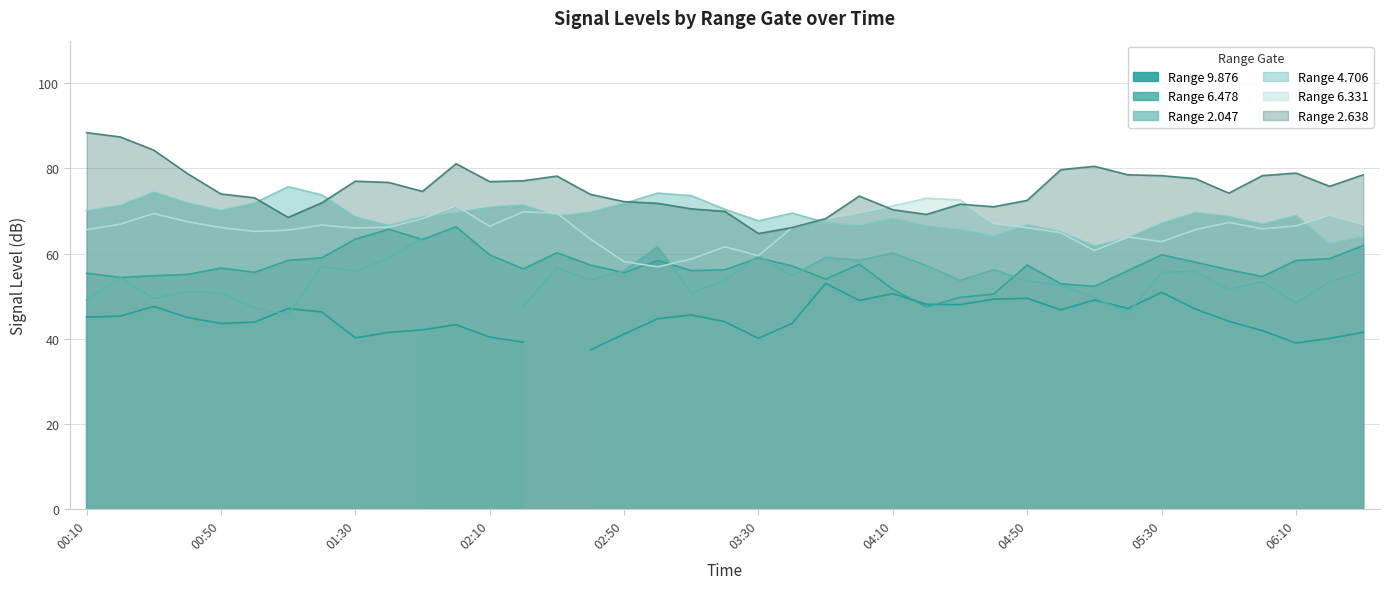

At which category is the sum across all series the highest?

2006/06/13 02:00